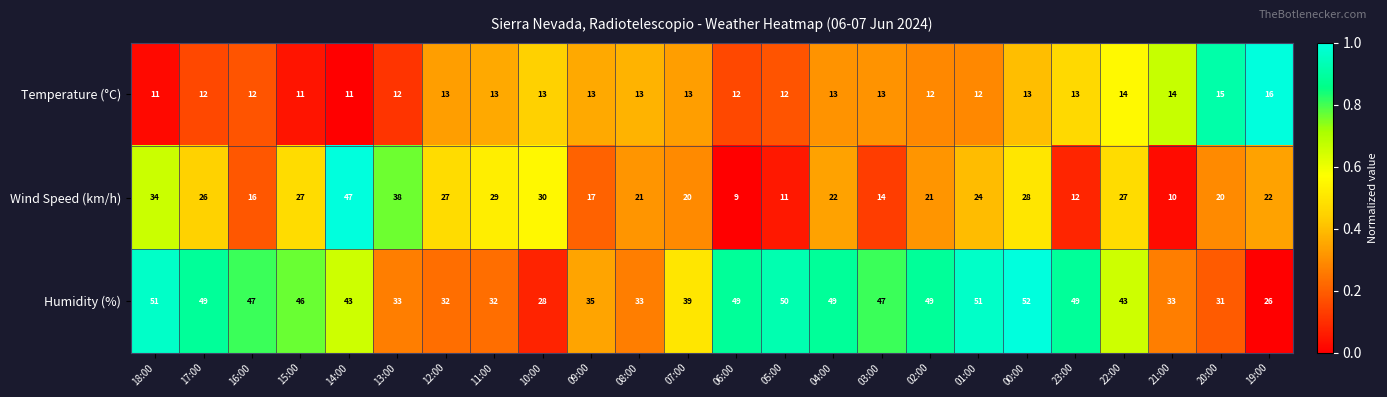

Is it true that Temperature (°C) equals 12 at 05:00?

True